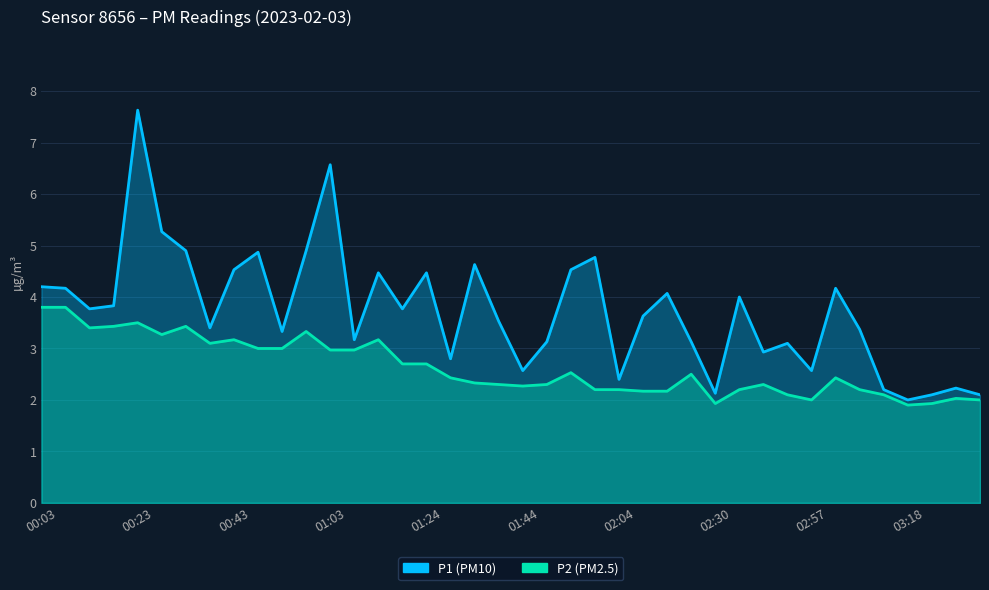

Reading left to right, list all the values displayed in this chart.

P1: 4.2	4.2	3.8	3.8	7.6	5.3	4.9	3.4	4.5	4.9	3.3	4.9	6.6	3.2	4.5	3.8	4.5	2.8	4.6	3.5	2.6	3.1	4.5	4.8	2.4	3.6	4.1	3.1	2.1	4.0	2.9	3.1	2.6	4.2	3.4	2.2	2.0	2.1	2.2	2.1
P2: 3.8	3.8	3.4	3.4	3.5	3.3	3.4	3.1	3.2	3.0	3.0	3.3	3.0	3.0	3.2	2.7	2.7	2.4	2.3	2.3	2.3	2.3	2.5	2.2	2.2	2.2	2.2	2.5	1.9	2.2	2.3	2.1	2.0	2.4	2.2	2.1	1.9	1.9	2.0	2.0